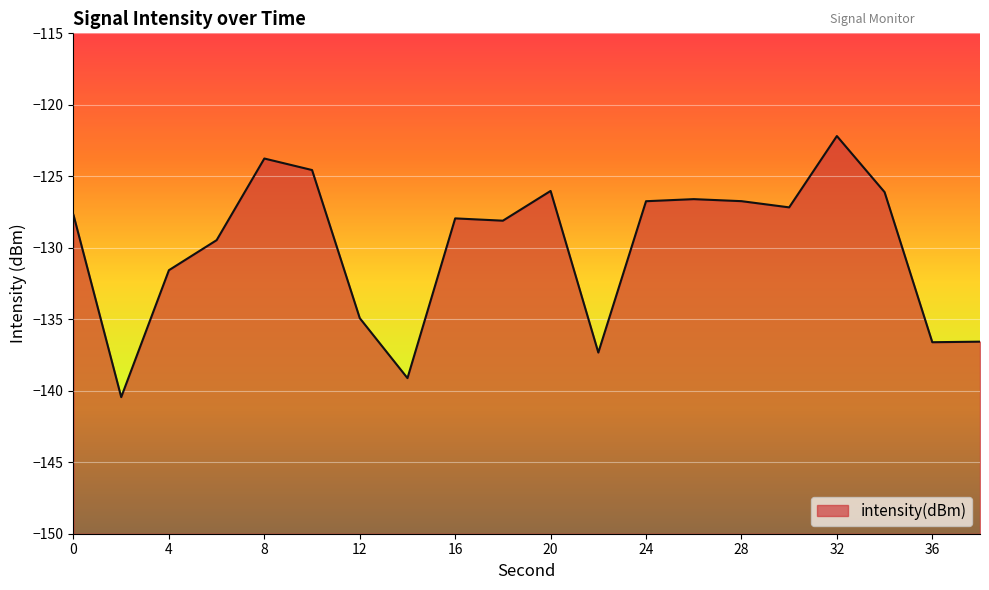

Between 32 and 6, which is larger?

32